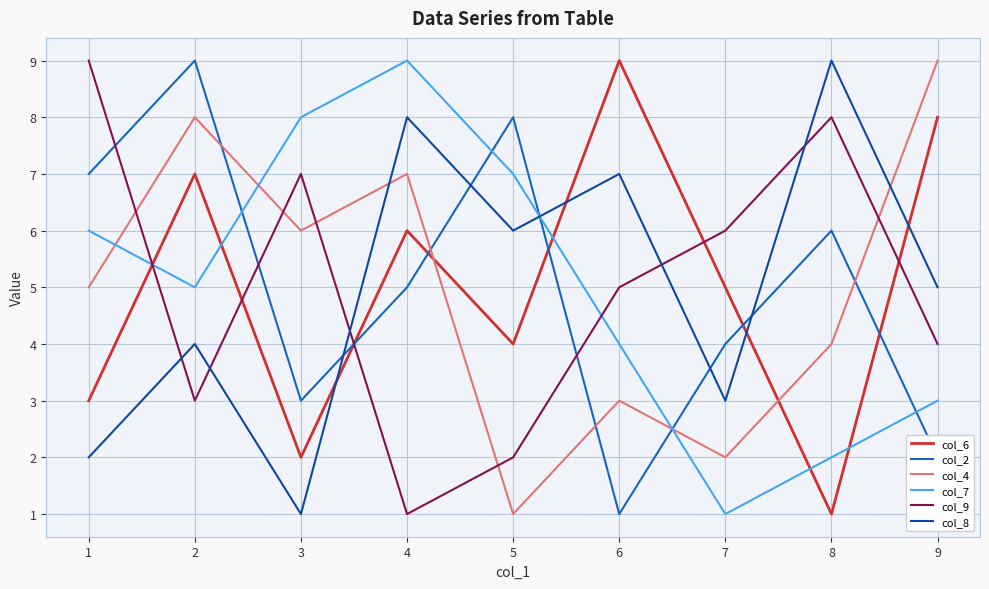

At which category does col_9 reach its first local valley?

2